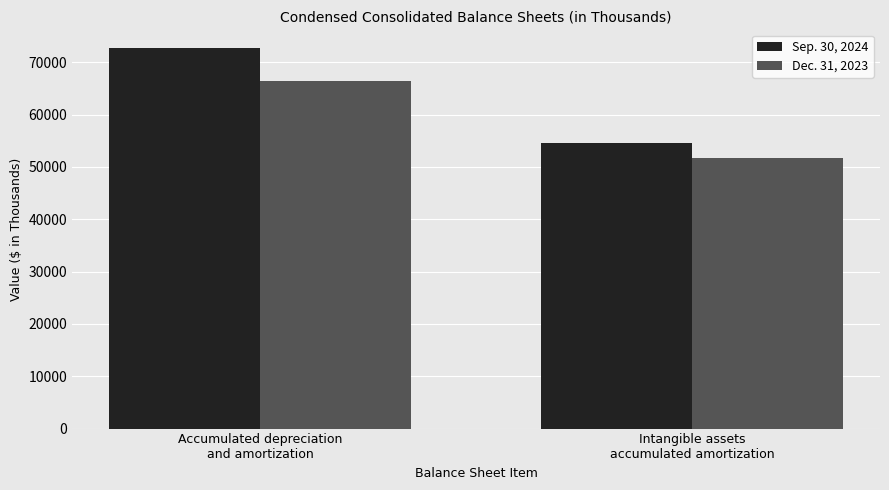

Reading left to right, transcribe all the data shown in this chart.

Sep. 30, 2024: Accumulated depreciation
and amortization=72651	Intangible assets
accumulated amortization=54533
Dec. 31, 2023: Accumulated depreciation
and amortization=66436	Intangible assets
accumulated amortization=51763